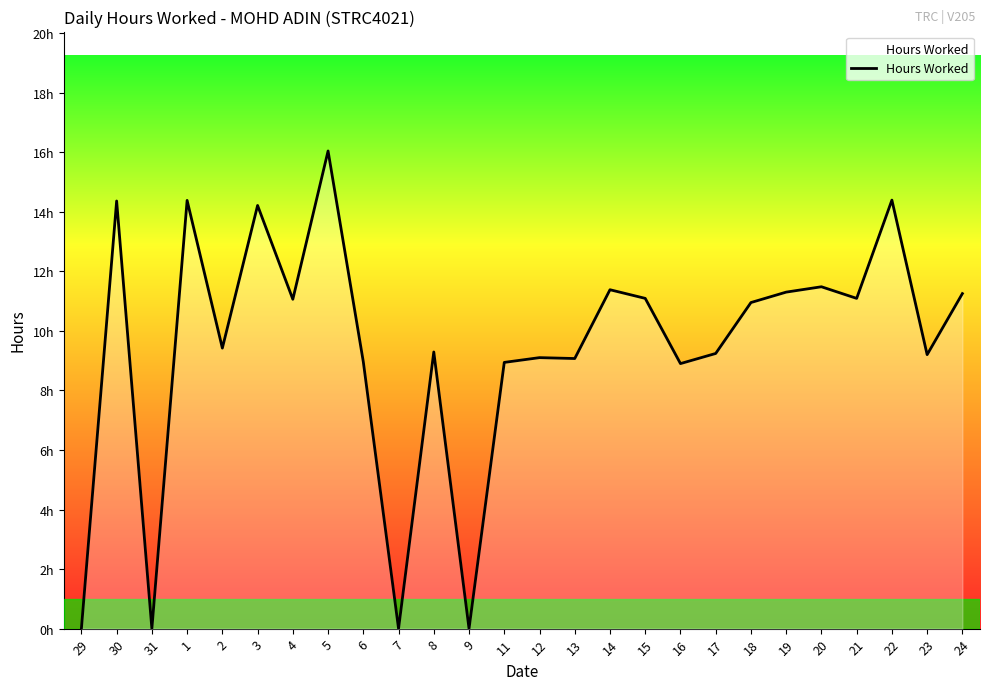

Reading left to right, extract all data points from this chart.

0.0	14.4	0.0	14.4	9.4	14.2	11.1	16.0	9.0	0.0	9.3	0.0	8.9	9.1	9.1	11.4	11.1	8.9	9.2	10.9	11.3	11.5	11.1	14.4	9.2	11.2